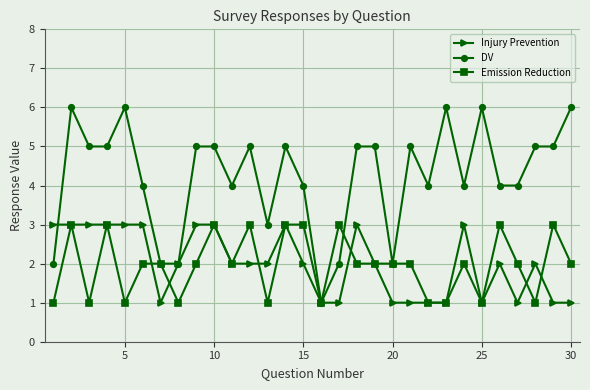

Which series has the largest total across all categories?

DV